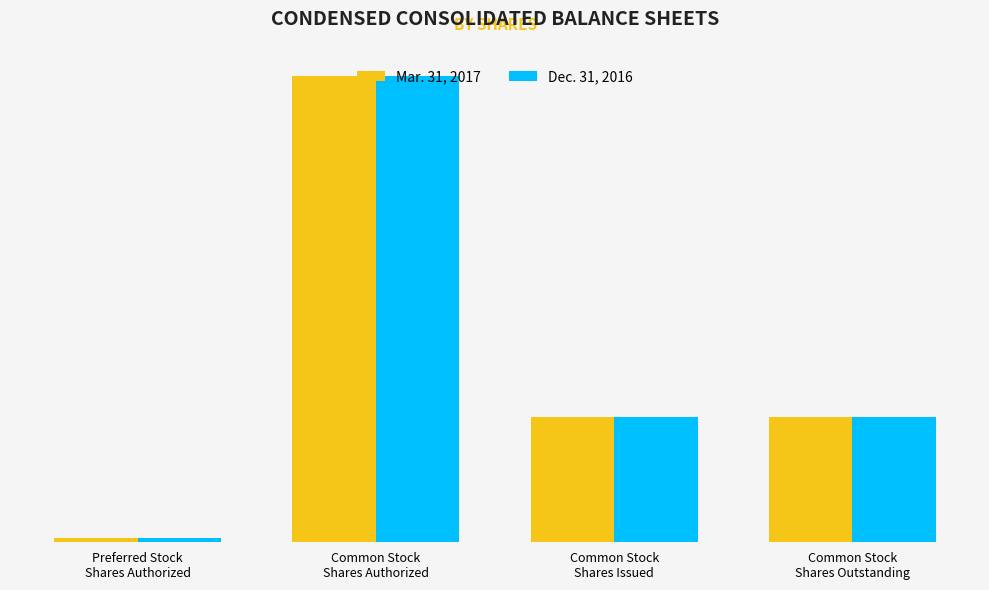

What are all the series names shown in the legend?

Mar. 31, 2017, Dec. 31, 2016